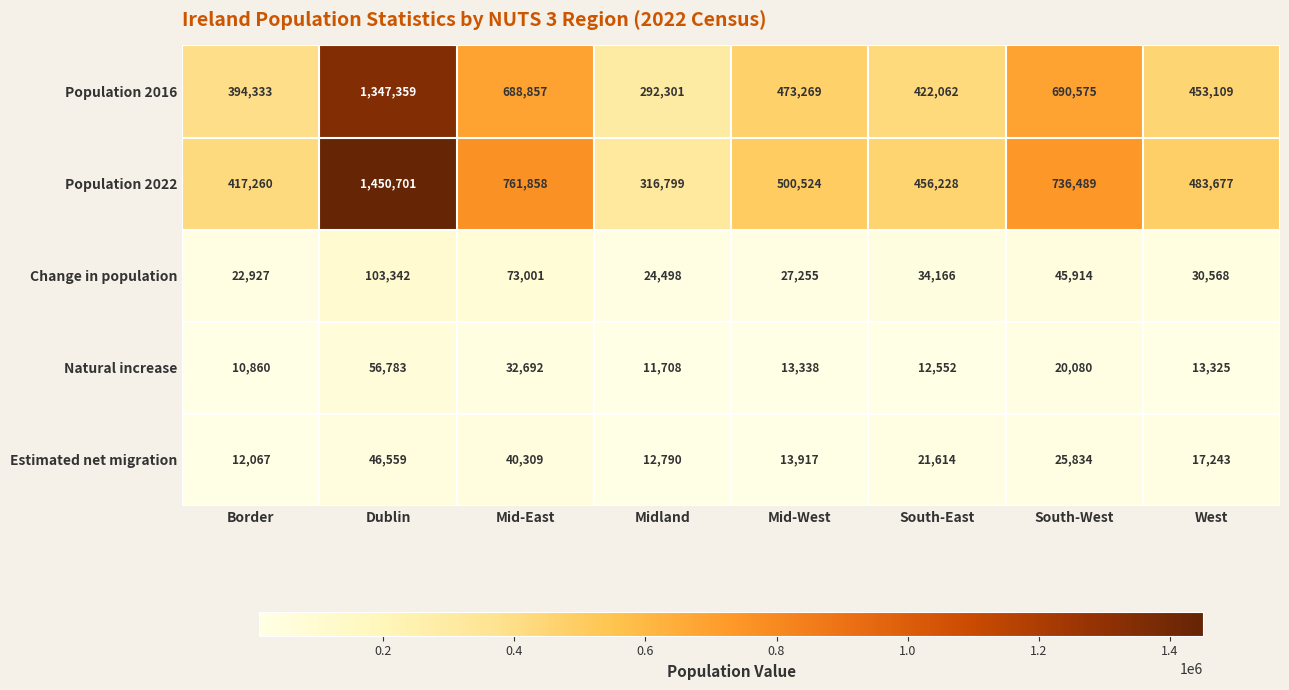

What is the spread (max minus min) of values at Mid-West?

487186